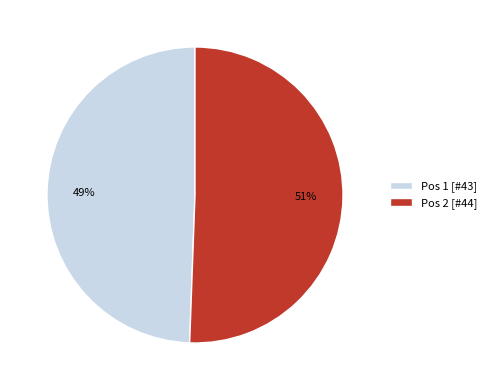

What is the largest slice in the pie chart?

Pos 2 [#44]